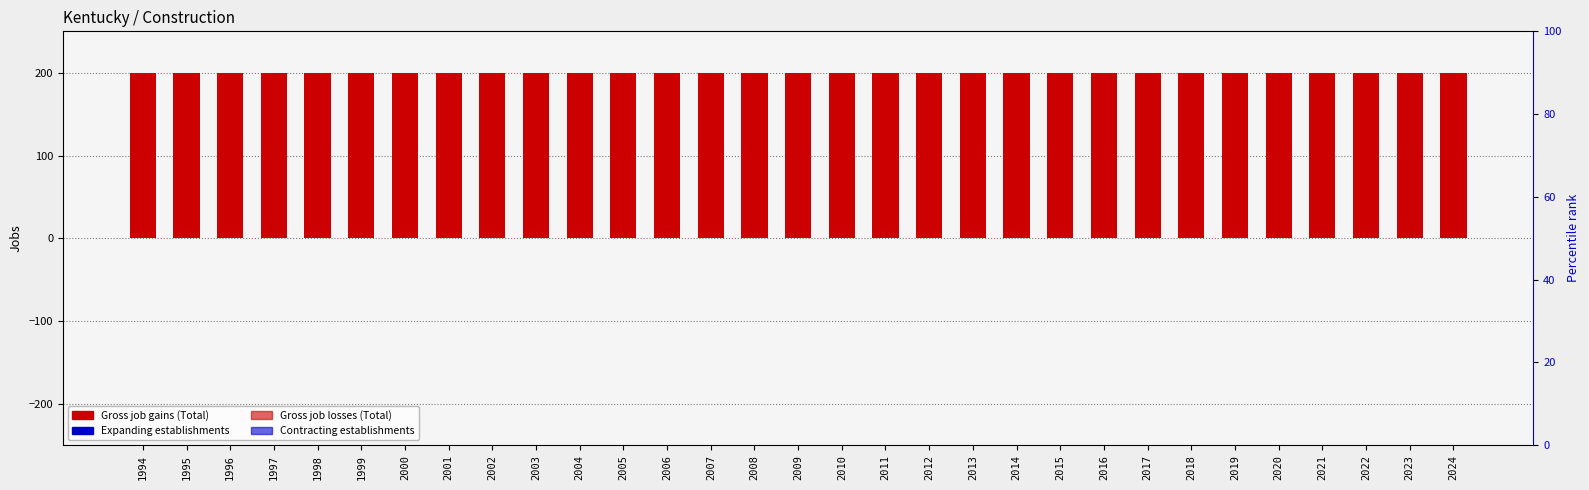

Which series has the widest spread of values?

Gross job gains (Total)